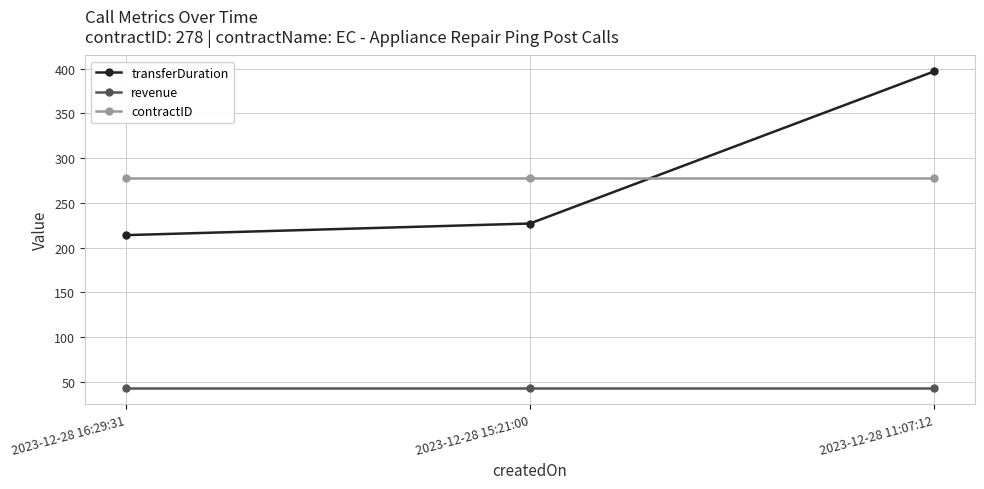

The transferDuration series shows 227 at 2023-12-28 15:21:00. True or false?

True